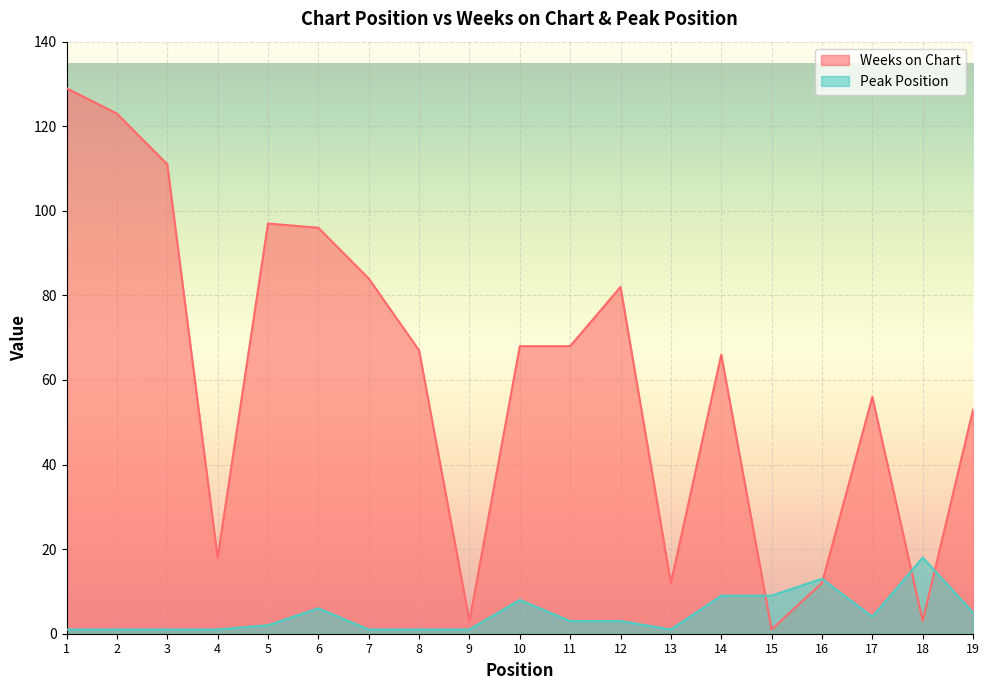

The Weeks on Chart series shows 1 at 15. True or false?

True